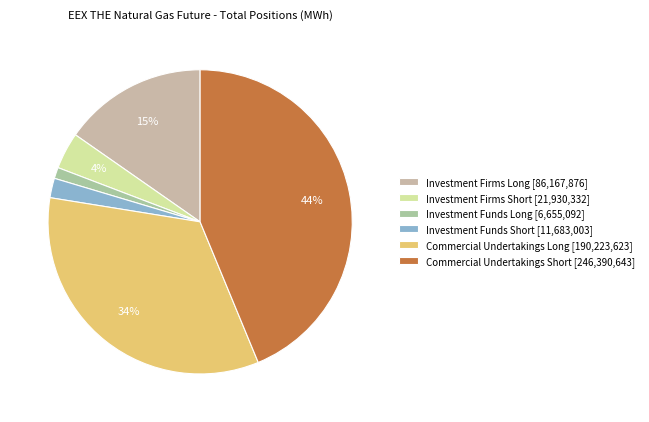

Does any single category account for the majority?

No